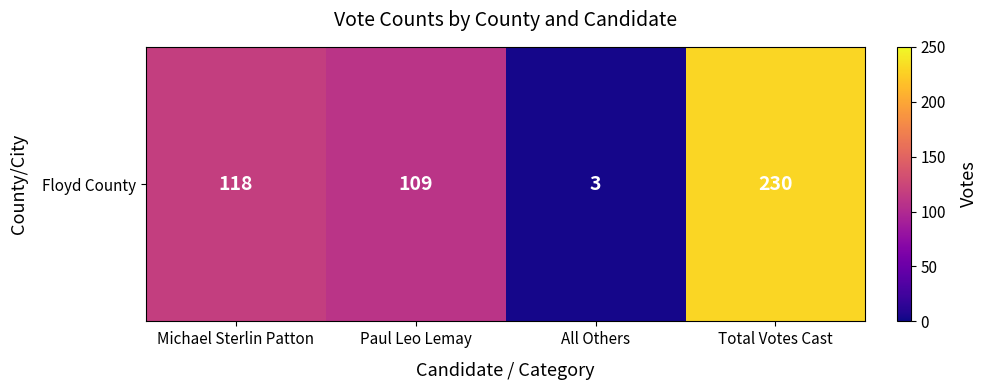

What is the maximum value shown in the chart?

230